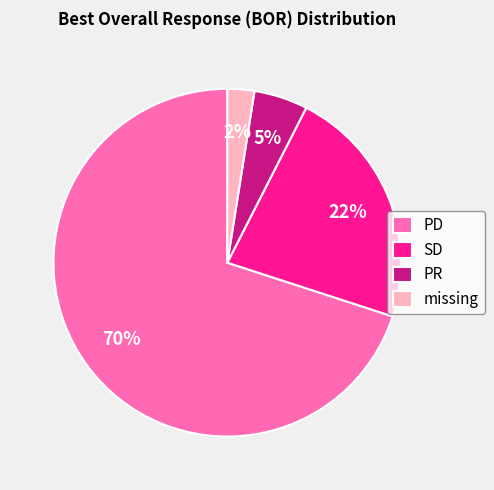

Between PD and PR, which is larger?

PD